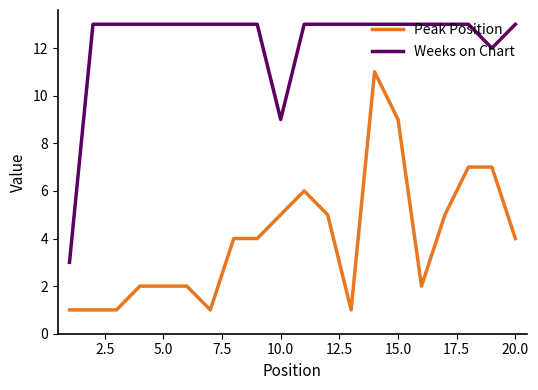

Which series has the largest total across all categories?

Weeks on Chart